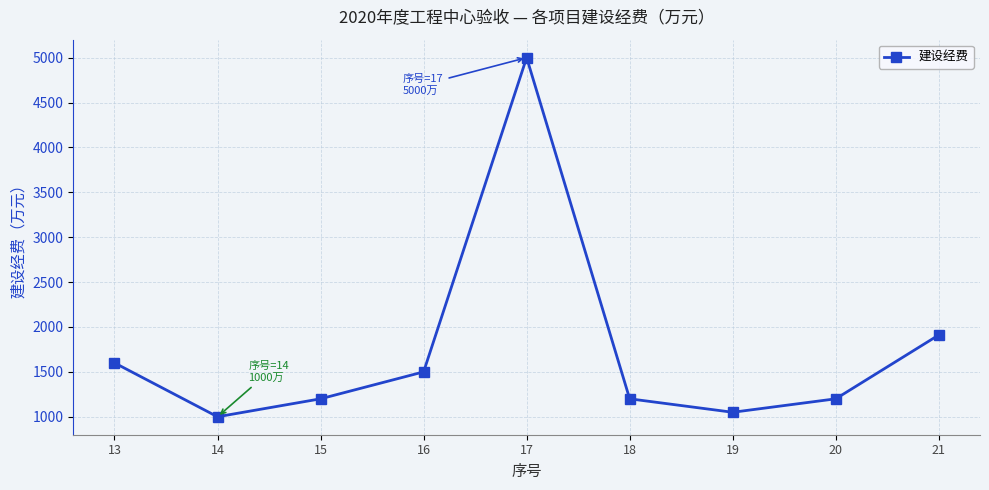

How many lines are shown in the chart?

1